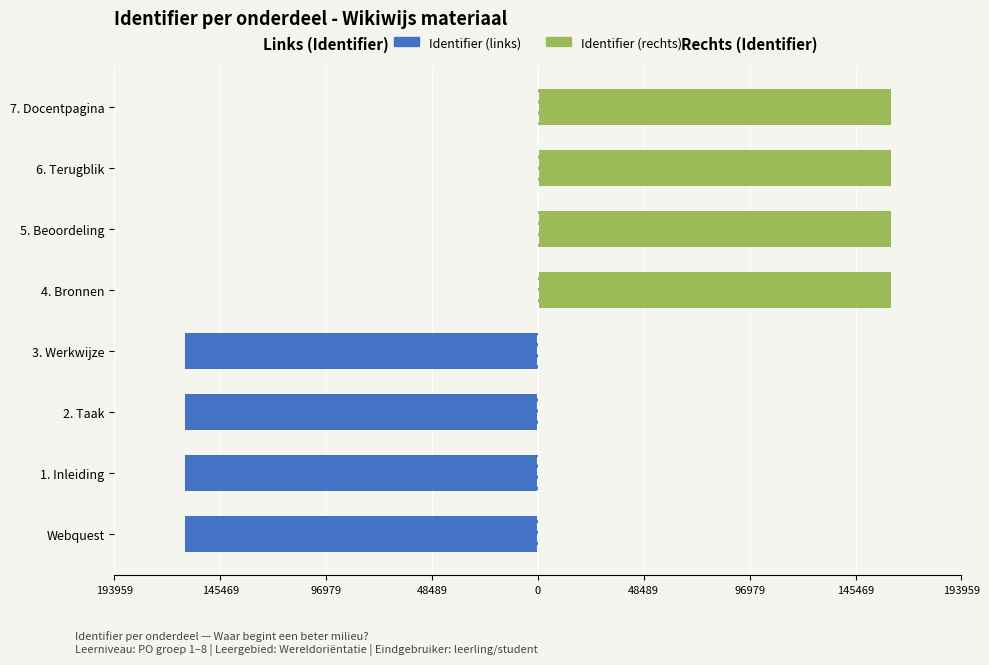

What are all the series names shown in the legend?

Identifier (links), Identifier (rechts)